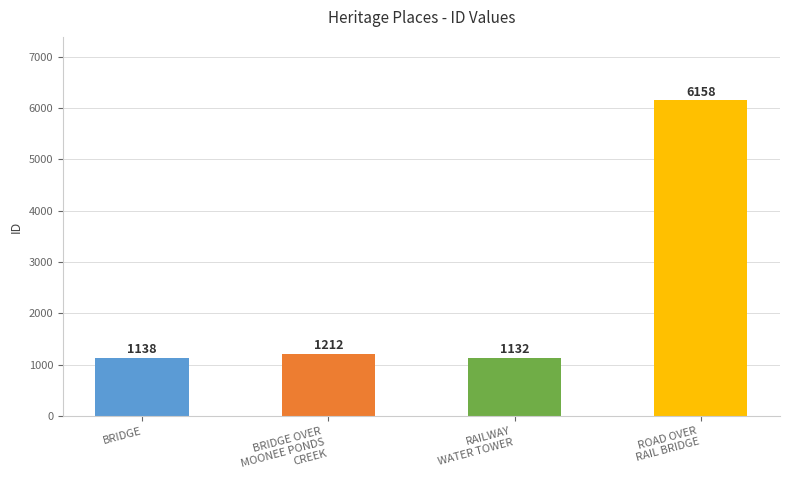

How many series are shown in this chart?

1